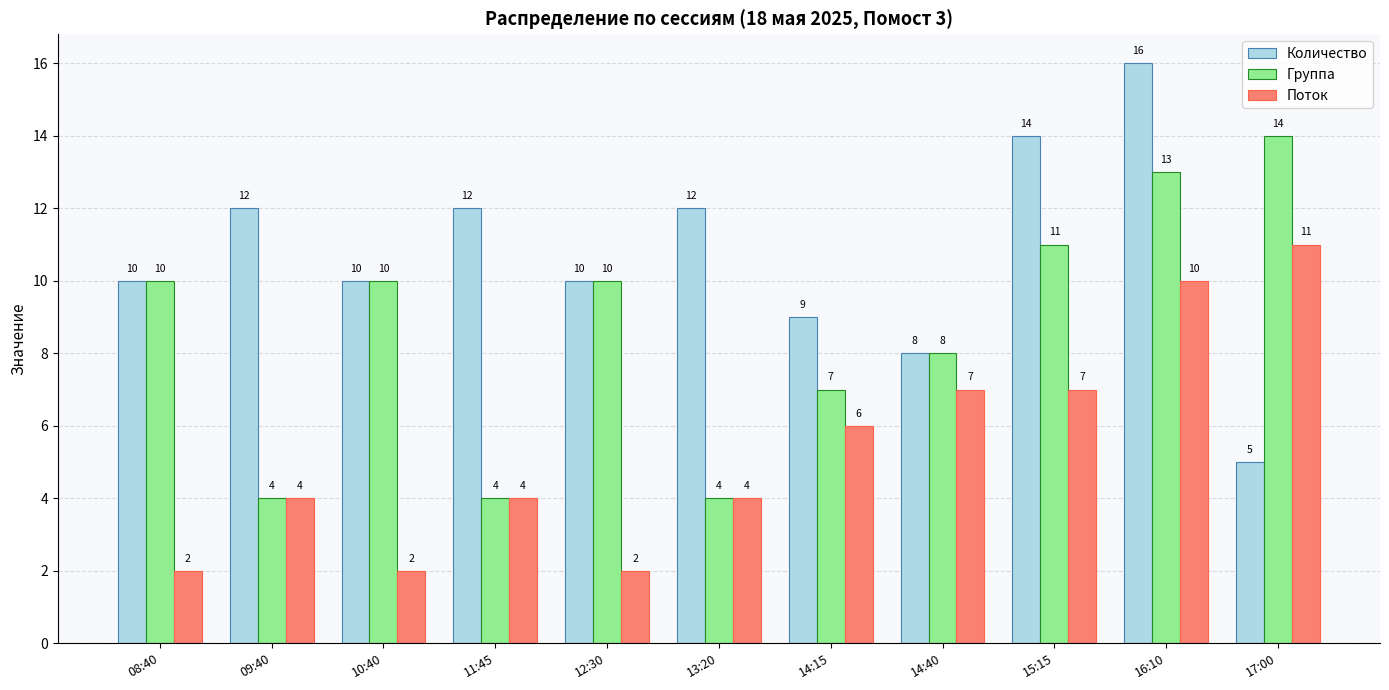

Does the chart contain stacked bars?

No